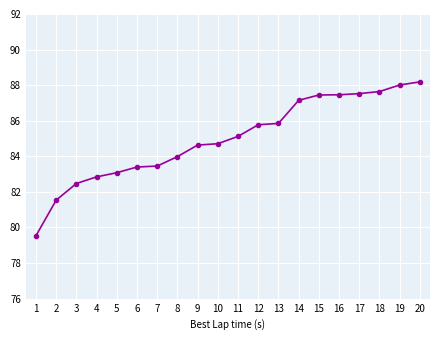

What is the minimum value shown in the chart?

79.5